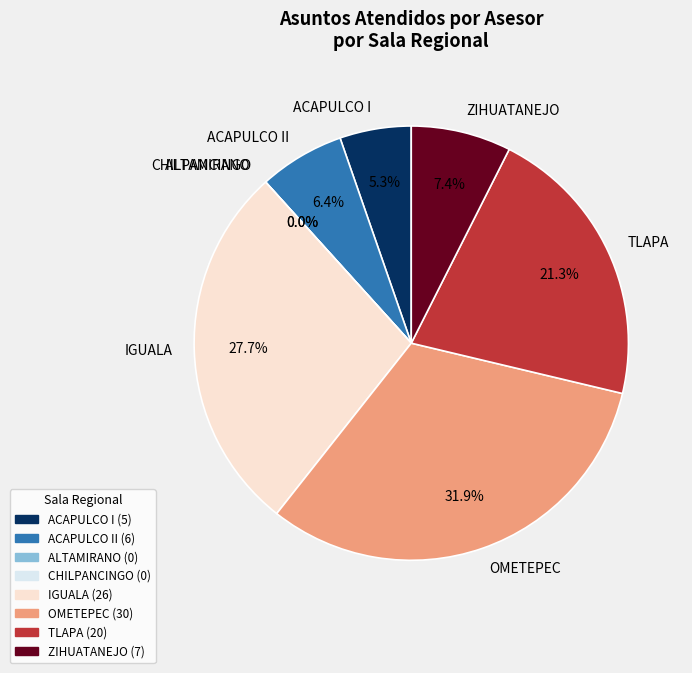

What percentage is NOT represented by OMETEPEC?

68.1%